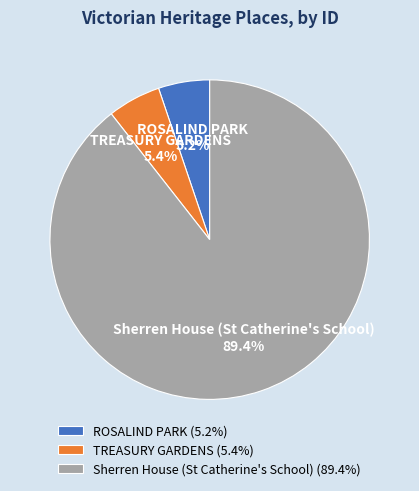

Is it true that ROSALIND PARK is 1% of the pie?

False